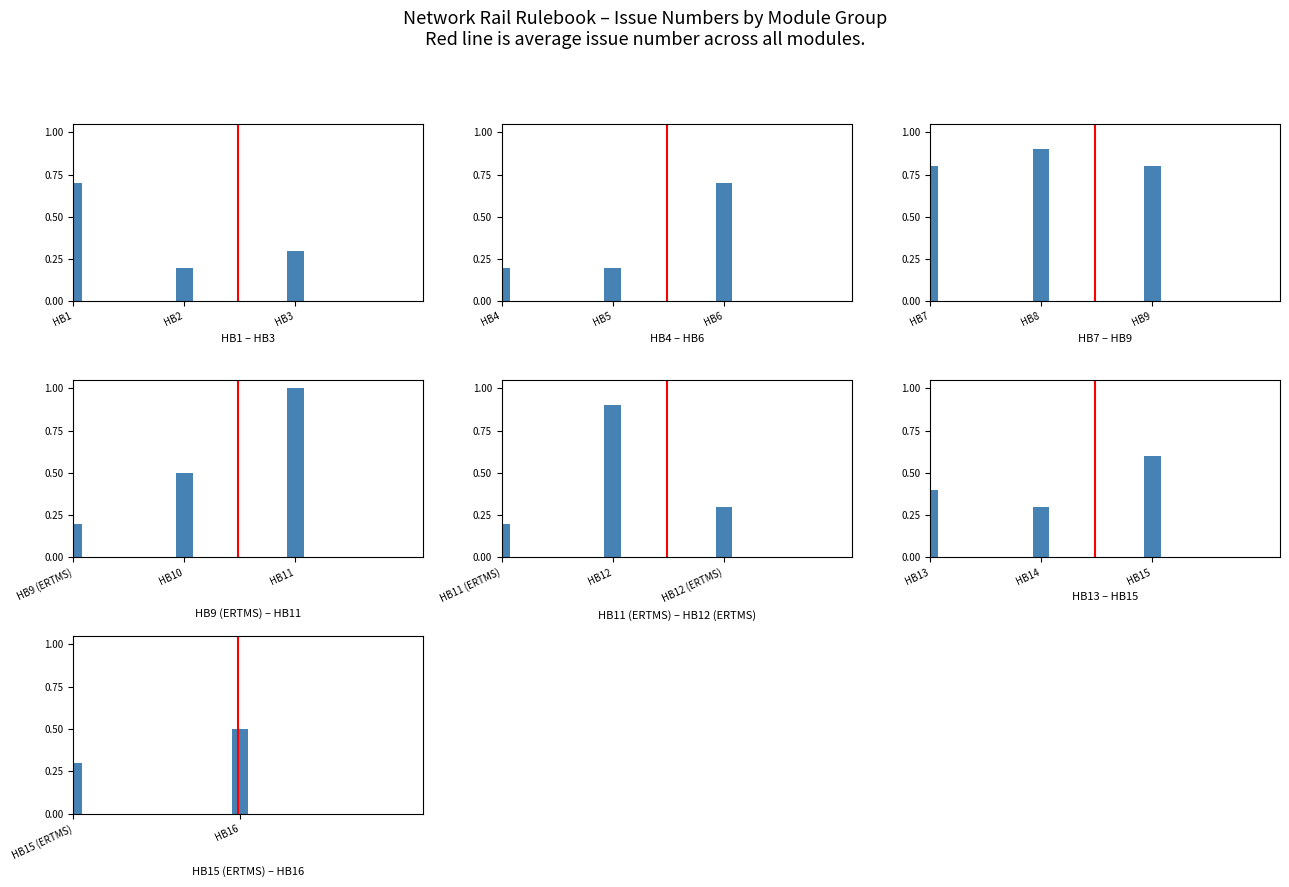

Which series has the largest range (max minus min)?

Avg issue